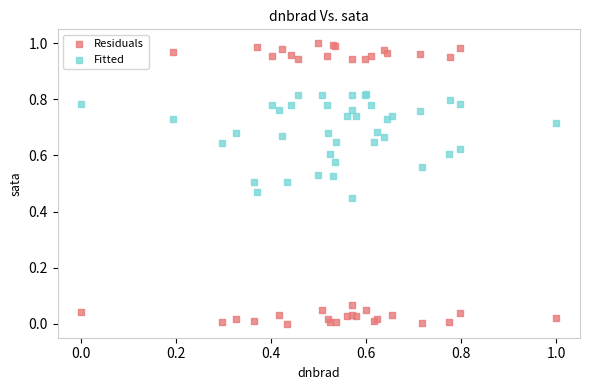

What are all the series names shown in the legend?

Residuals, Fitted